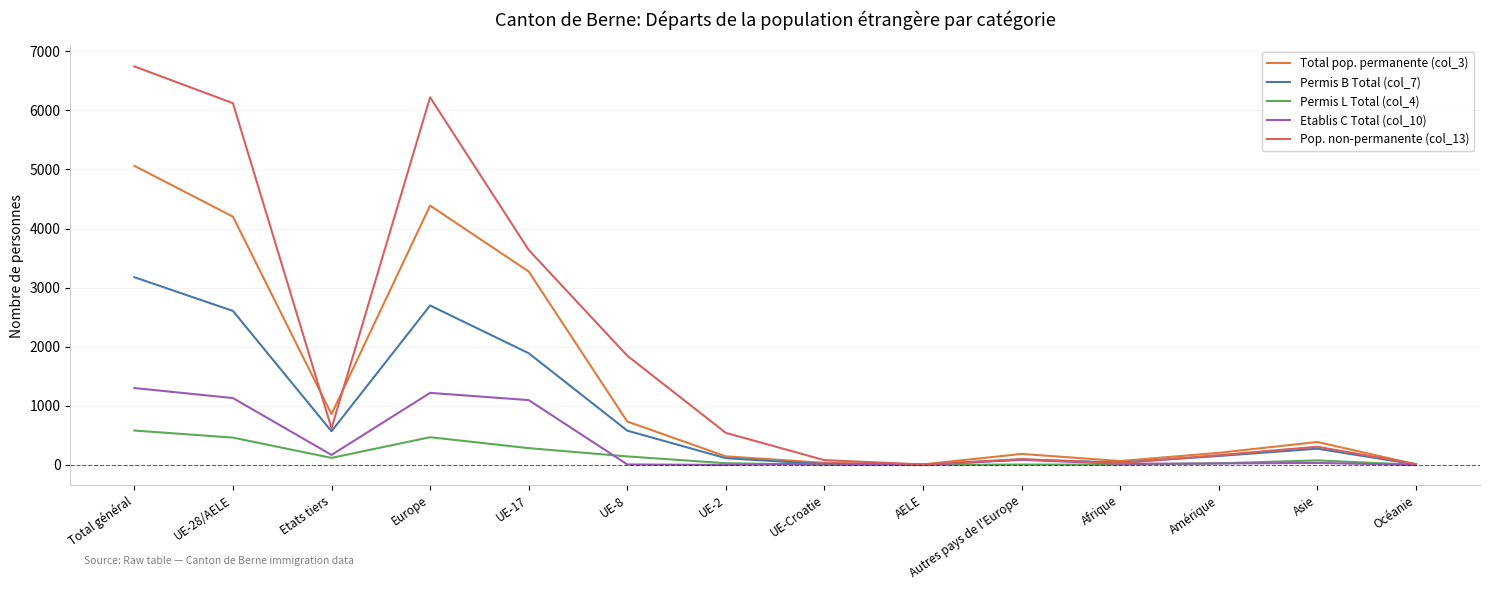

Which series has the widest spread of values?

Pop. non-permanente (col_13)